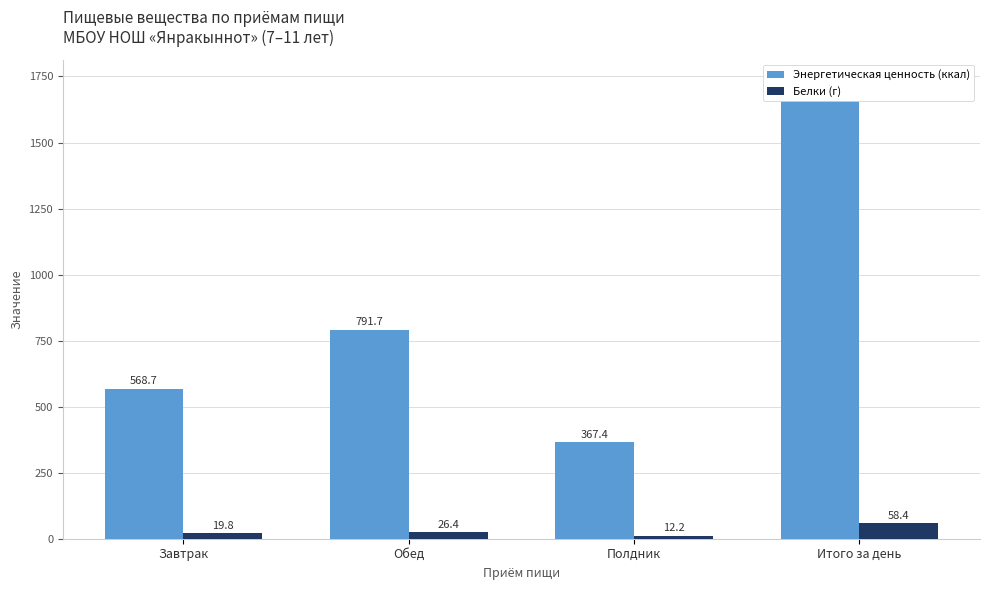

Read the Белки (г) value at Полдник.

12.2